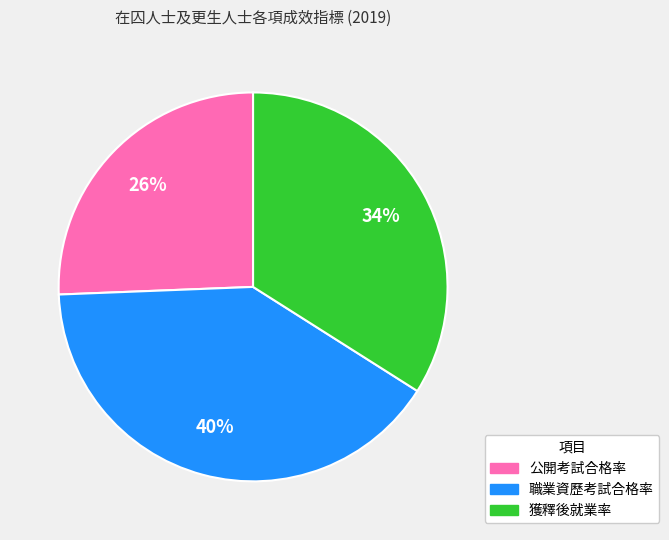

Approximately how many times larger is the value at 獲釋後就業率 compared to 公開考試合格率?

1.3